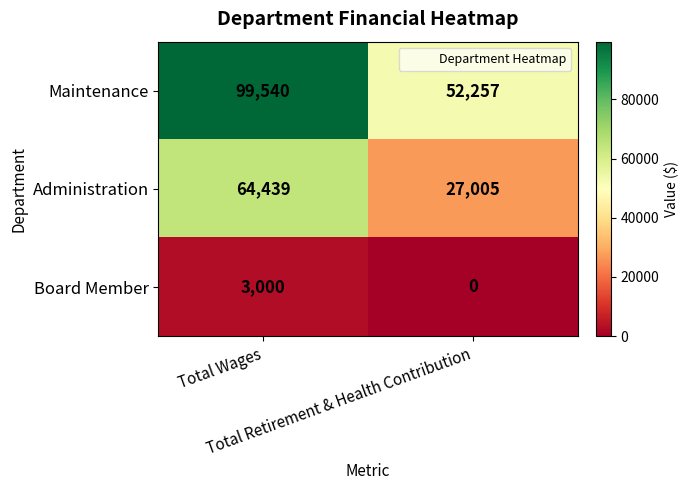

What is the average value of the Board Member series?

1500